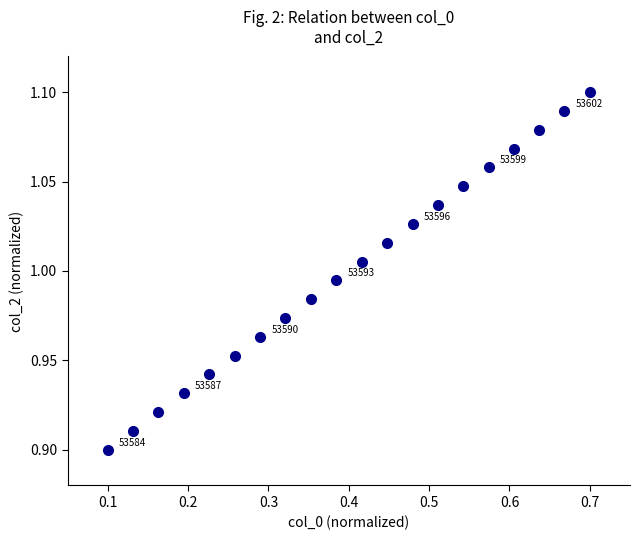

What is the range of X values (max minus min)?

0.6